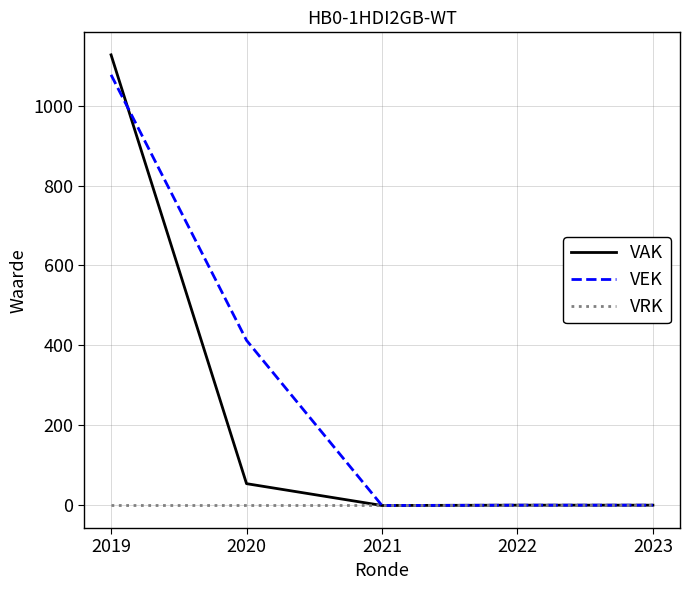

What is the maximum value shown in the chart?

1127.0